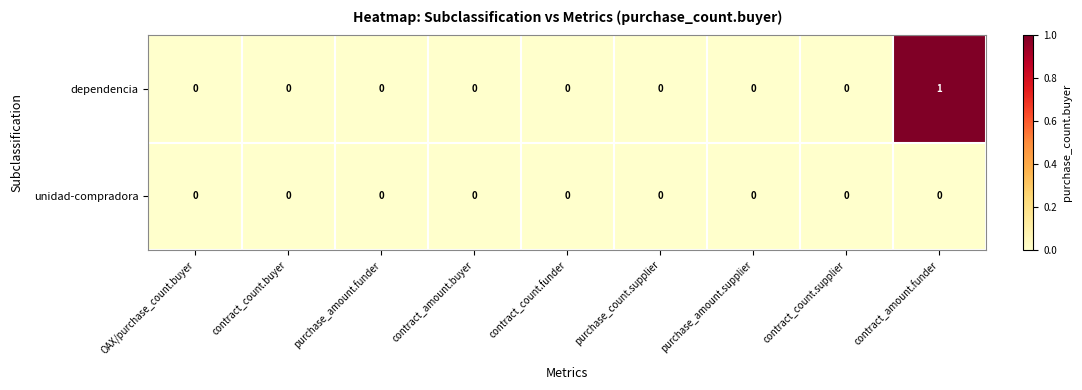

True or false: dependencia has a value of 0 at contract_count.funder.

True